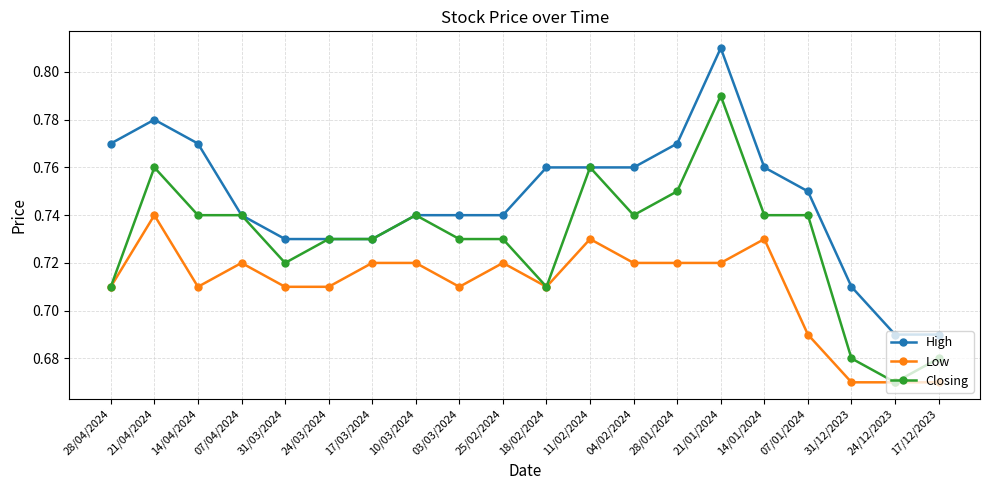

List the series in order of their peak value, lowest first.

Low, Closing, High